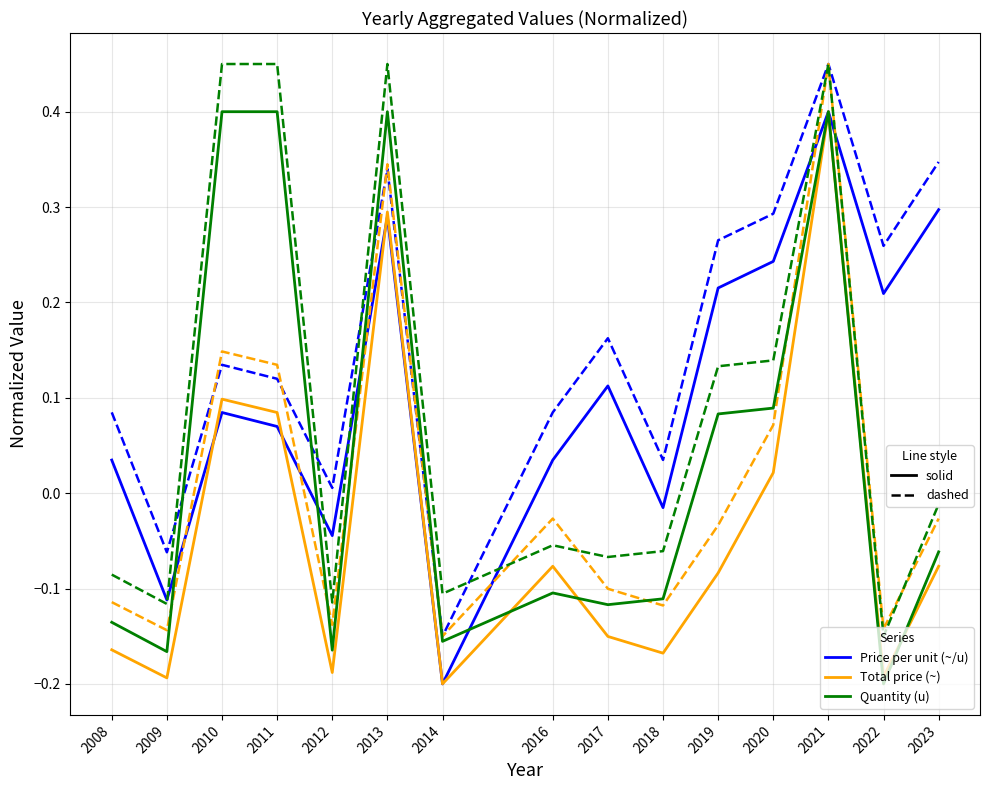

At which category is the sum across all series the highest?

2021